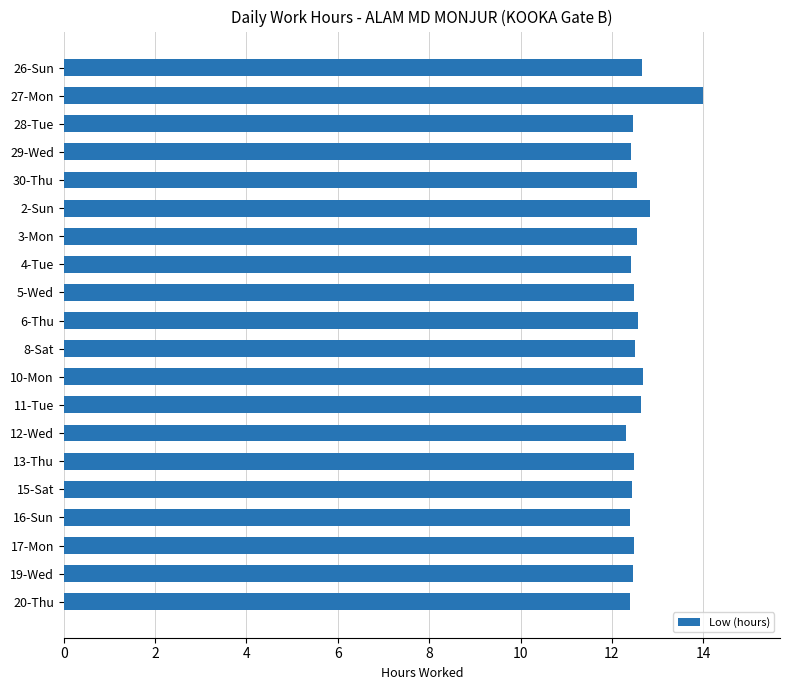

At which category does the chart reach its peak across all series?

27-Mon